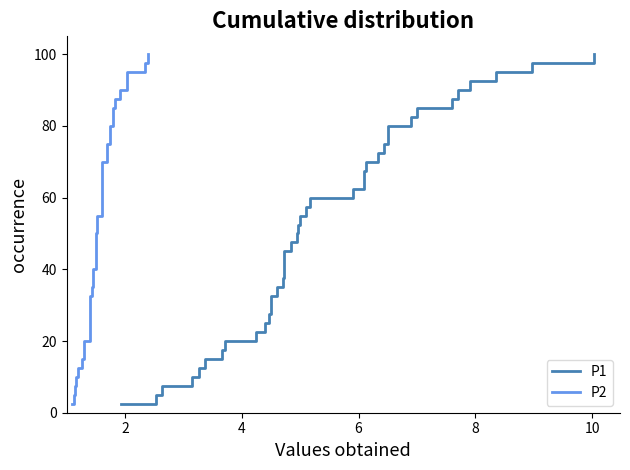

Is the value of P1 at 32 greater than the value of P2 at 12?

Yes